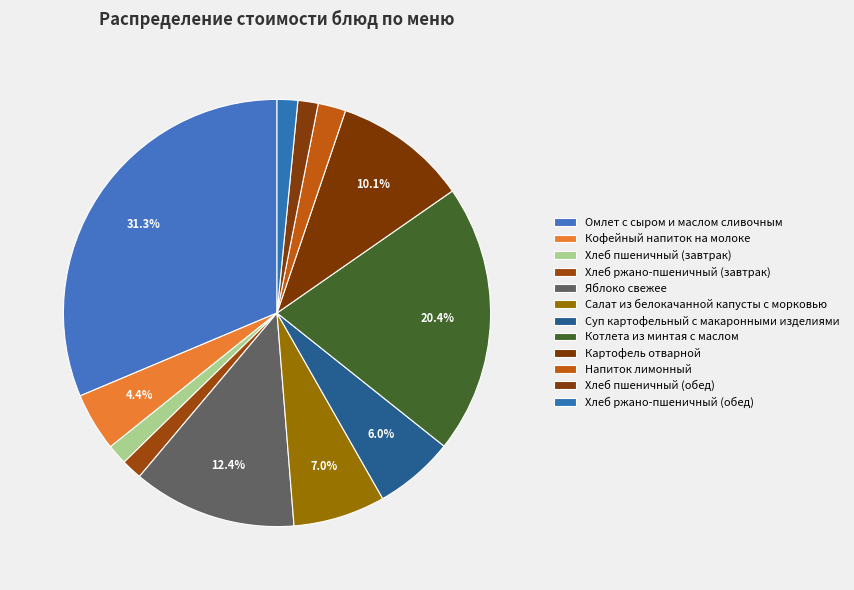

How many segments does this pie chart have?

12